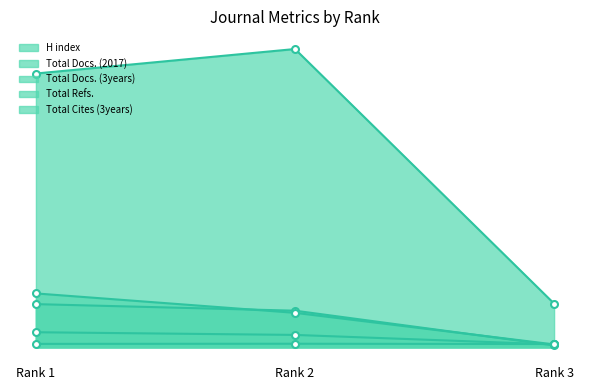

At which label does H index first exceed 273?

Rank 1